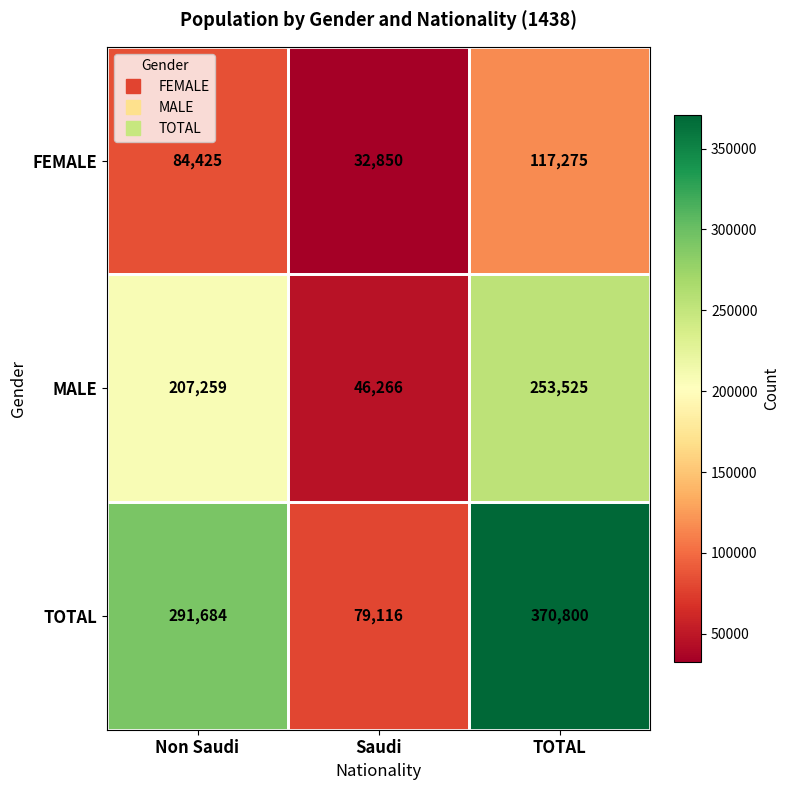

Reading left to right, transcribe all the data shown in this chart.

FEMALE: 84425	32850	117275
MALE: 207259	46266	253525
TOTAL: 291684	79116	370800